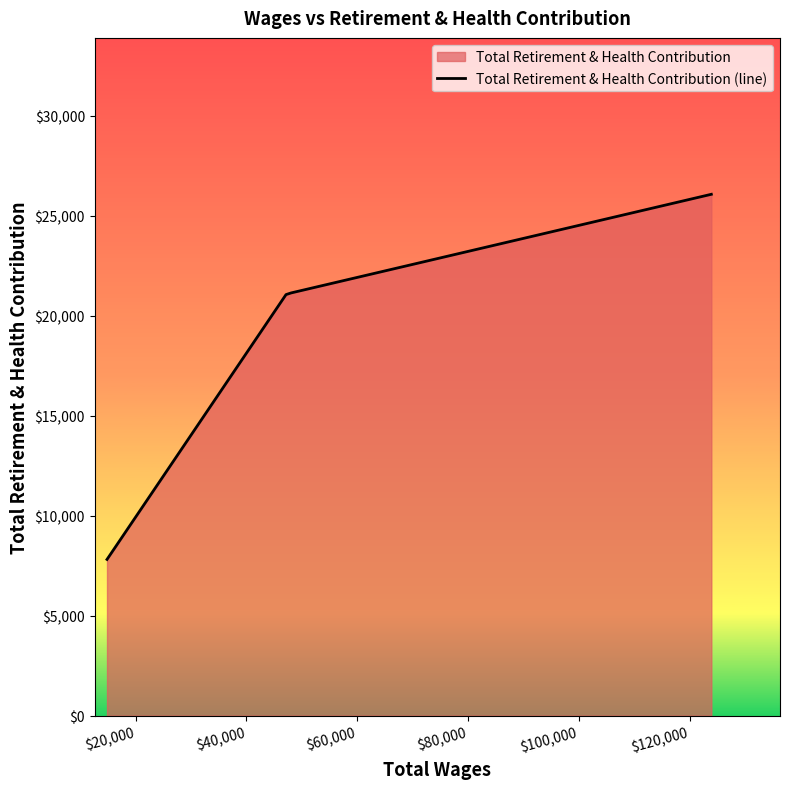

What is the value of the 2nd point from the left?

21051